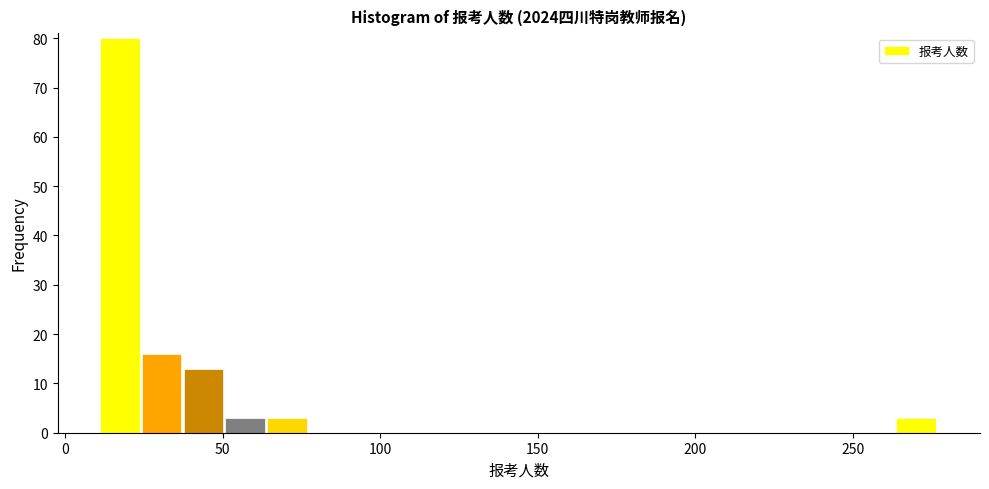

Read against the x-axis, roughly where is the centre of the tallest bar?

15